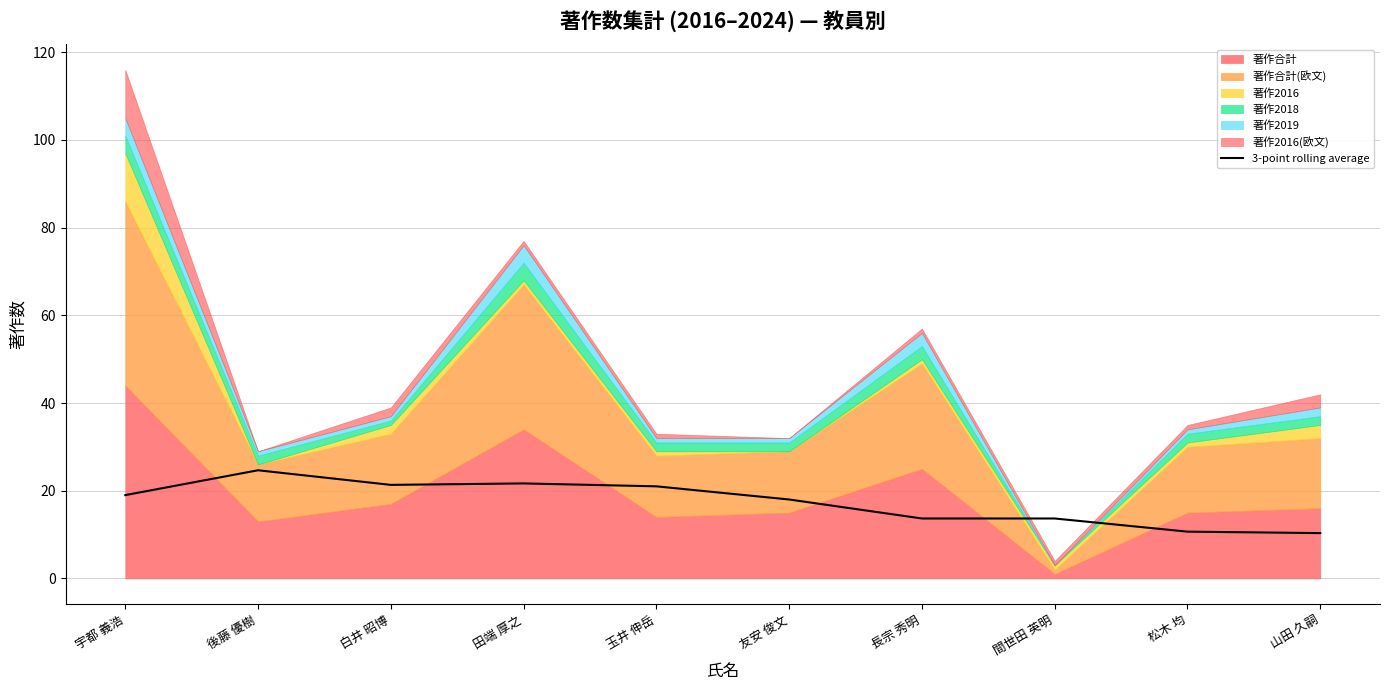

What is the difference between the second highest and minimum values?

11.3